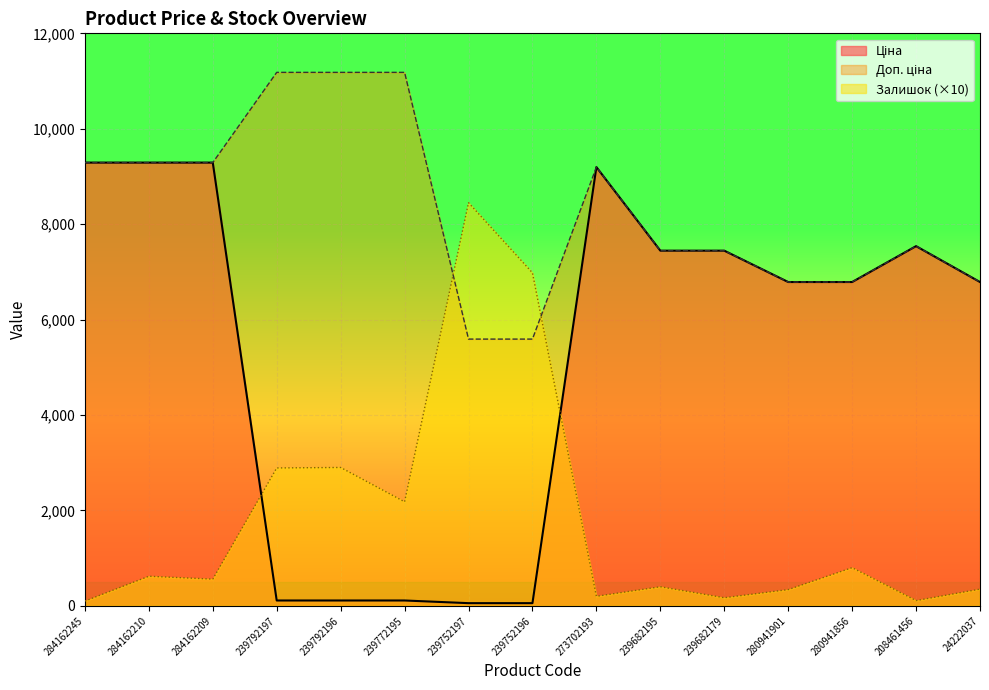

List the labels in order of Залишок value, largest first.

239752197, 239752196, 239792196, 239792197, 239772195, 280941856, 284162210, 284162209, 239682195, 24222037, 280941901, 273702193, 239682179, 208461456, 284162245